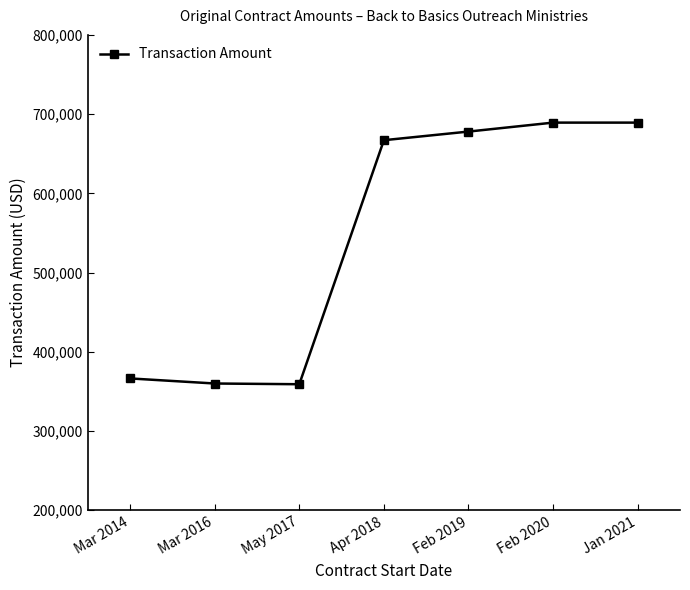

The value at May 2017 is 575147. True or false?

False